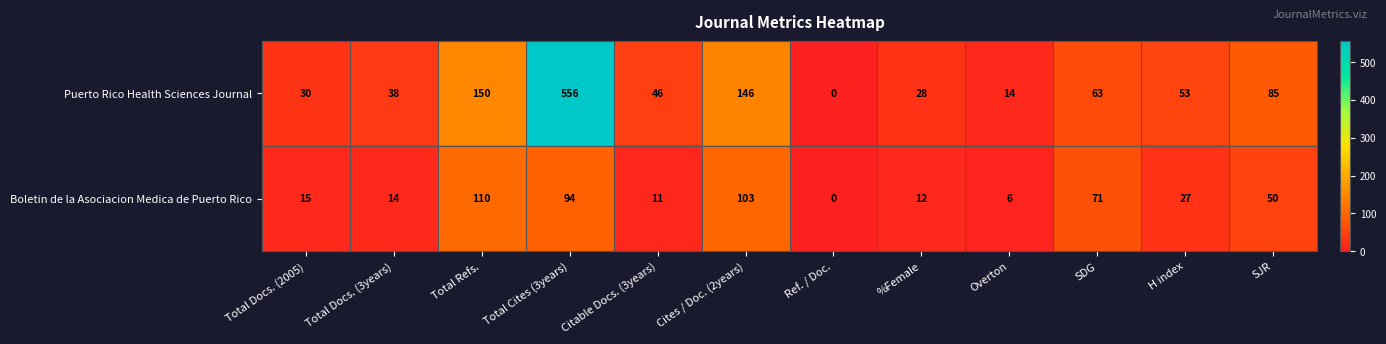

Which series changed the most between Overton and SJR?

Puerto Rico Health Sciences Journal